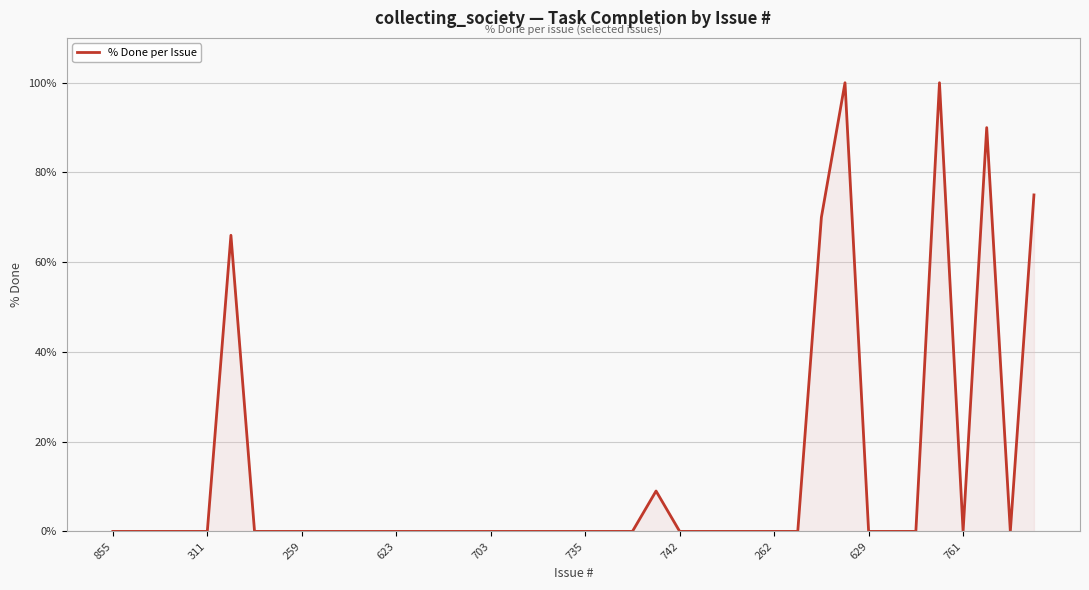

Does the chart display data point markers on the line(s)?

No